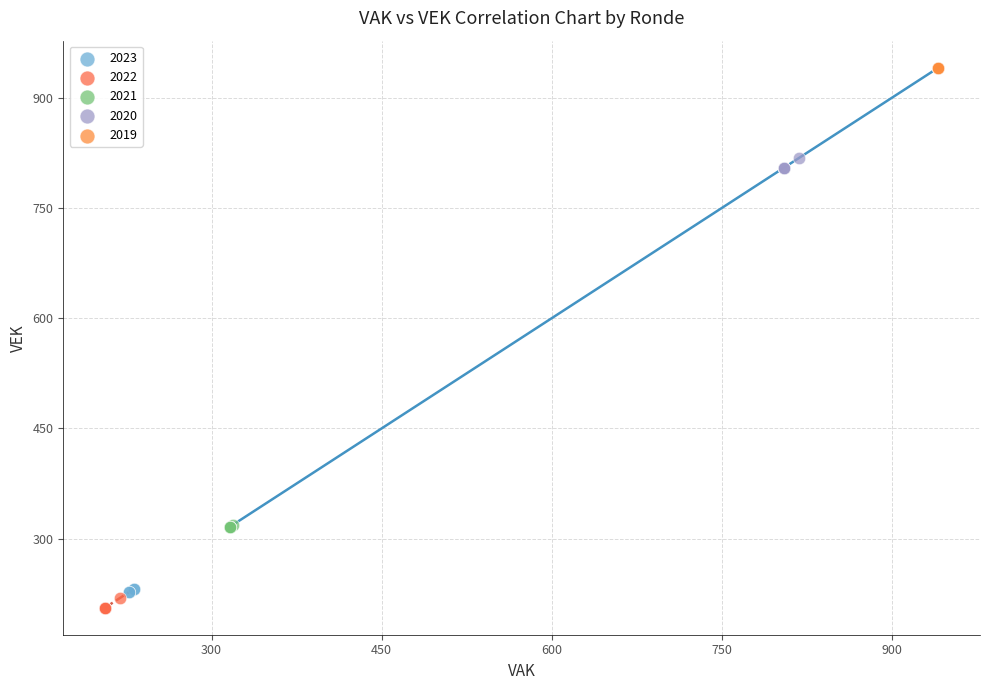

Which series reaches the maximum Y coordinate?

2019